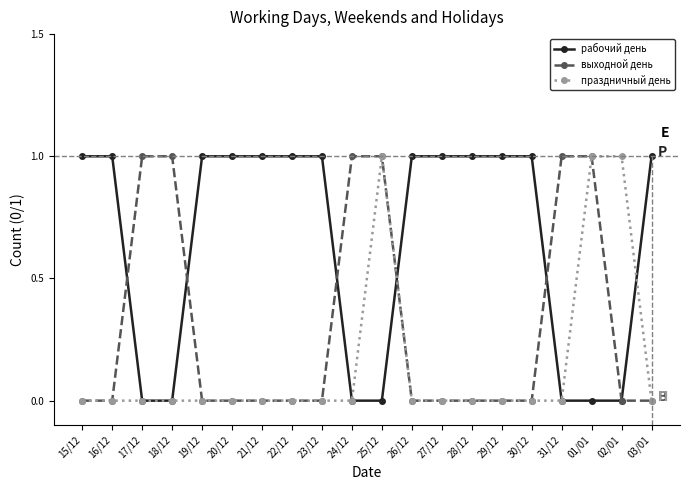

Is it true that рабочий день equals 0 at 25/12?

True